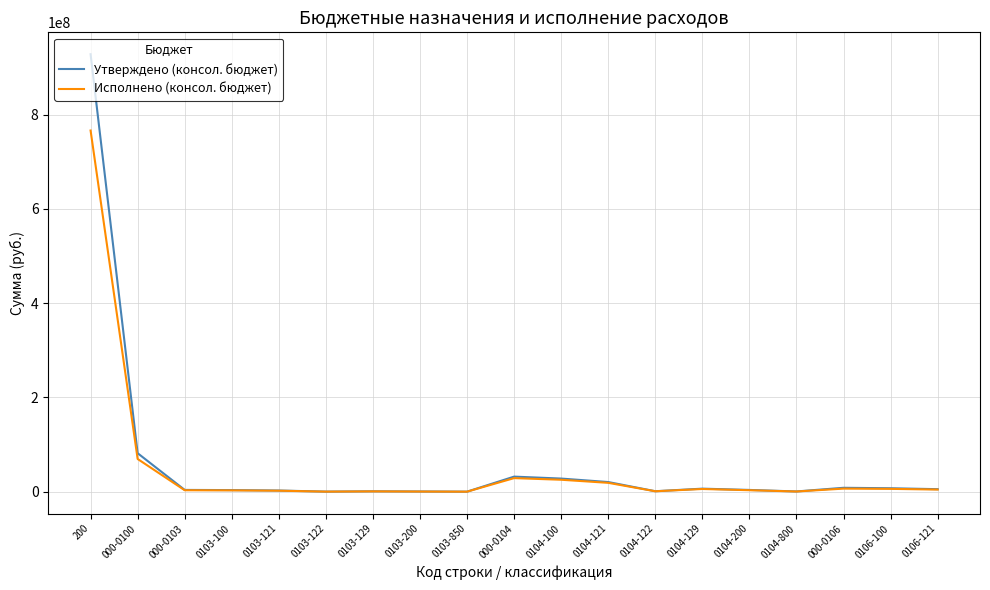

True or false: Утверждено (консол. бюджет) has a value of 769889.9 at 0103-129.

True